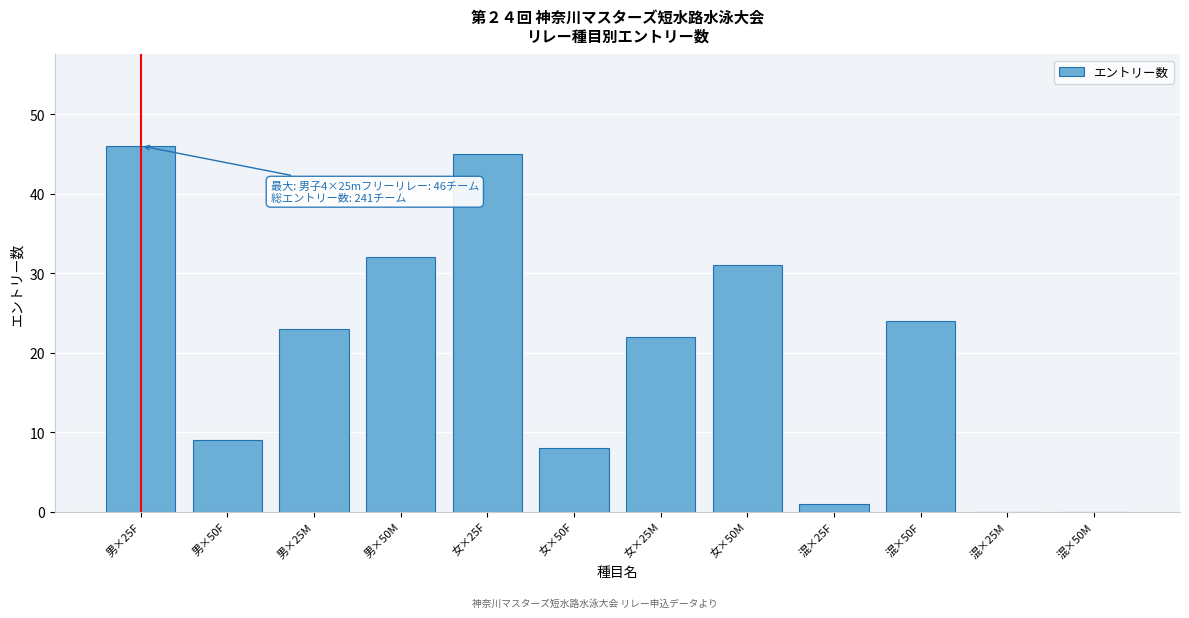

Reading right to left, list all the values displayed in this chart.

混×50M=0	混×25M=0	混×50F=24	混×25F=1	女×50M=31	女×25M=22	女×50F=8	女×25F=45	男×50M=32	男×25M=23	男×50F=9	男×25F=46